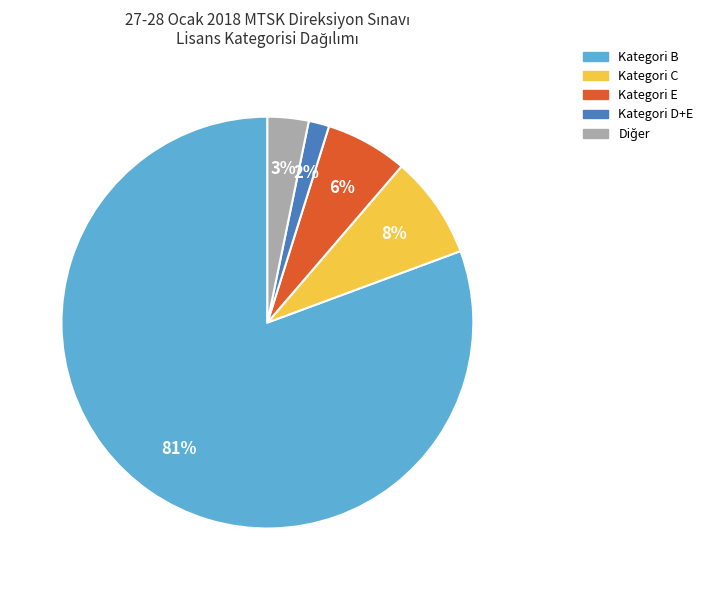

To the nearest percent, what is the difference between the largest and smallest slice percentages?

79%